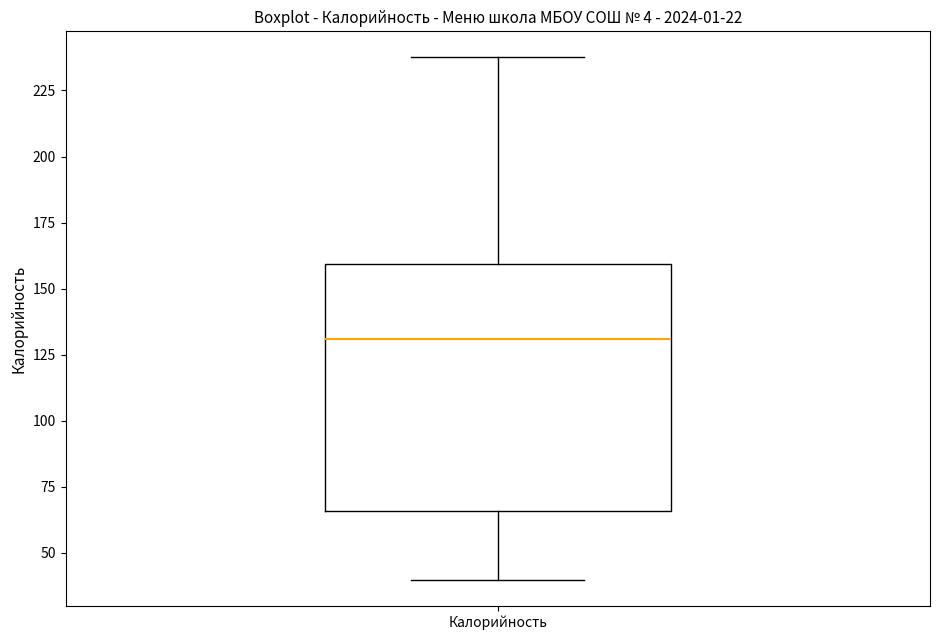

Transcribe this box plot: give where the median line is, the range the box spans, and where the two whiskers end, as read against the y-axis. The values are not printed on the chart, so give them approximately, as read against the axis.

median 130, box 65 to 160, whiskers 40 to 240